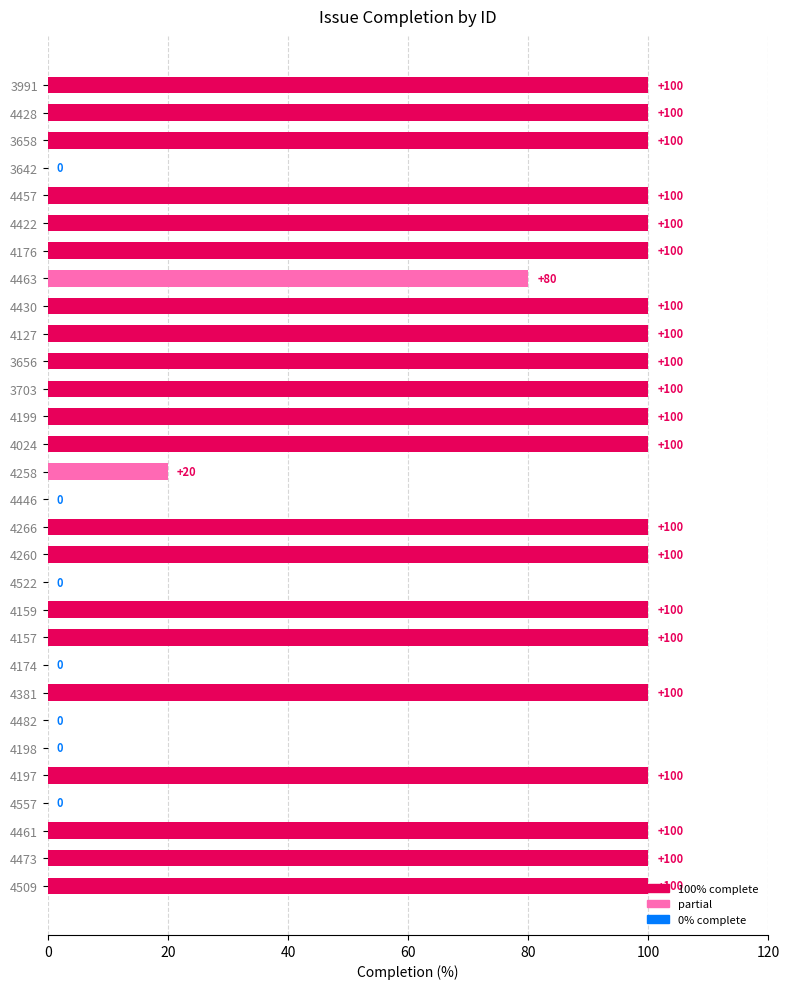

What is the sum of the values at 4258 and 3703?

120